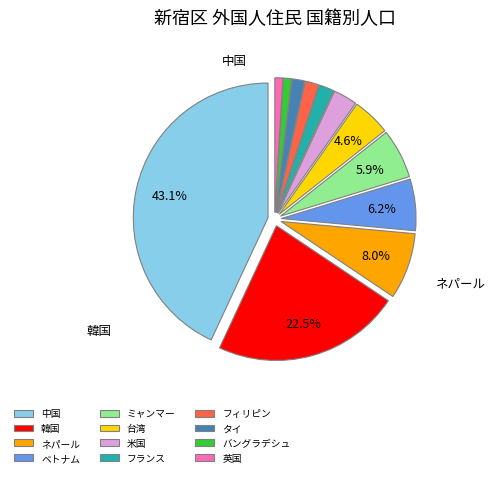

What is the largest slice in the pie chart?

中国